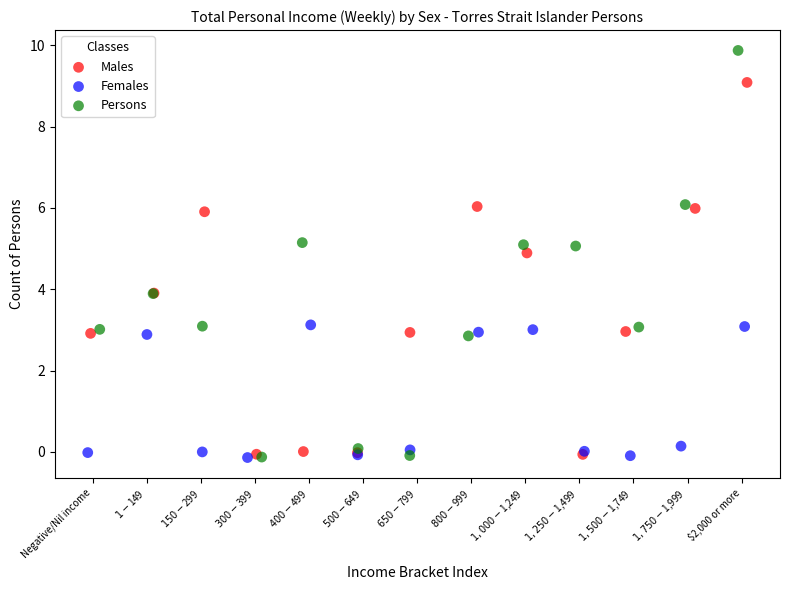

Which series reaches the maximum Y coordinate?

Persons